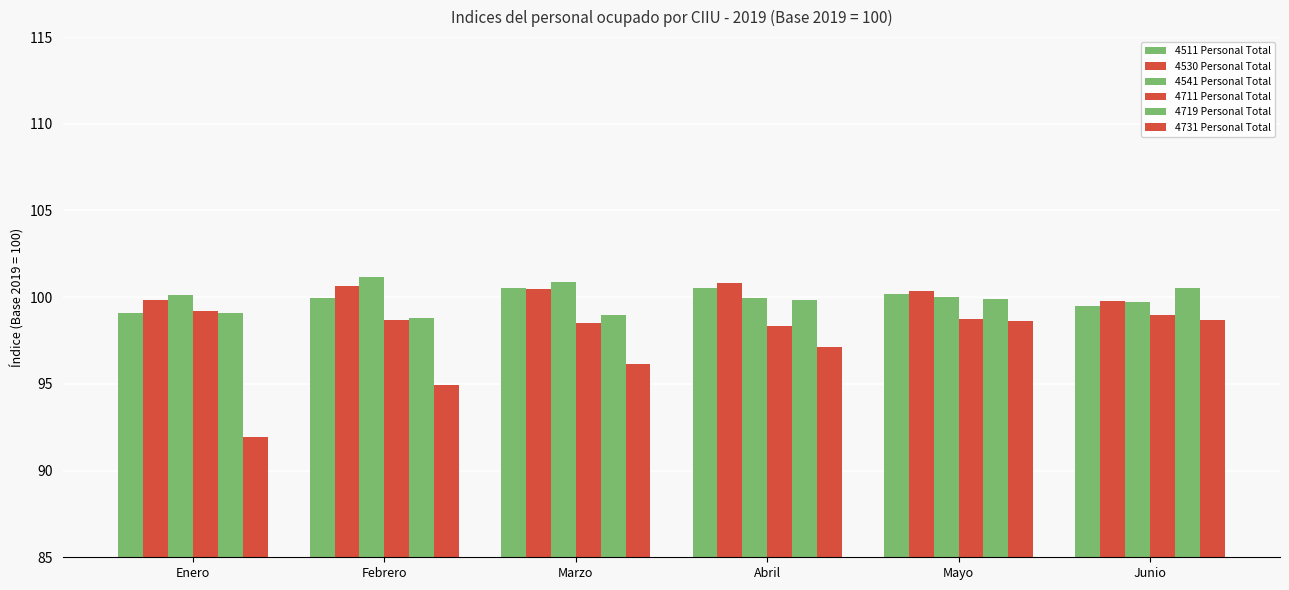

Which series changed the most between Enero and Mayo?

4731 Personal Total